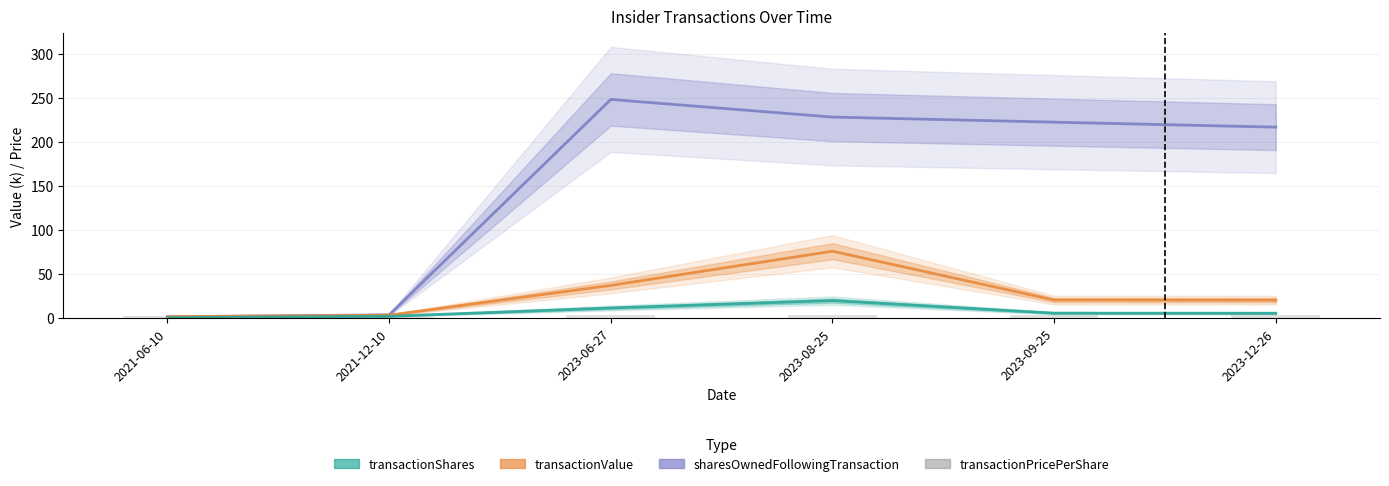

Which has a higher value, 2023-06-27 or 2021-06-10?

2023-06-27